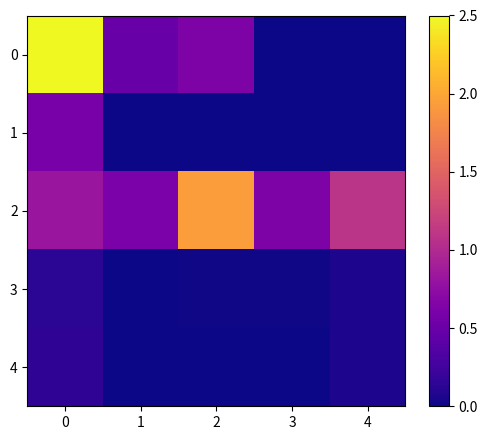

Reading left to right, extract all data points from this chart.

0: 0=2.5	1=0.5	2=0.6	3=0.0	4=0.0
1: 0=0.6	1=0.0	2=0.0	3=0.0	4=0.0
2: 0=0.8	1=0.6	2=1.9	3=0.6	4=1.1
3: 0=0.1	1=0.0	2=0.0	3=0.0	4=0.1
4: 0=0.2	1=0.0	2=0.0	3=0.0	4=0.1